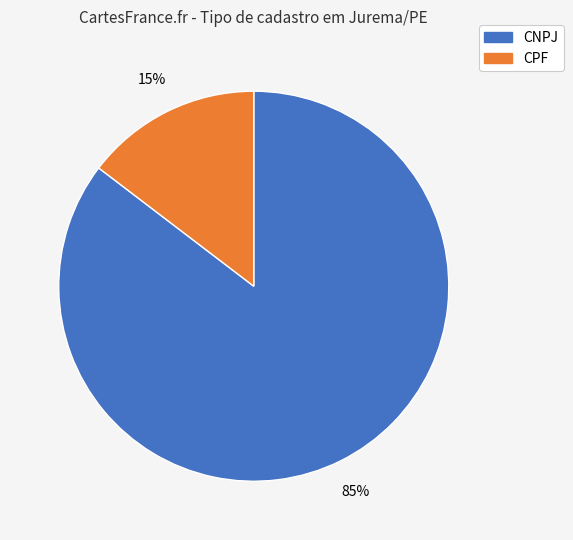

To the nearest percent, what is the average slice percentage?

50%